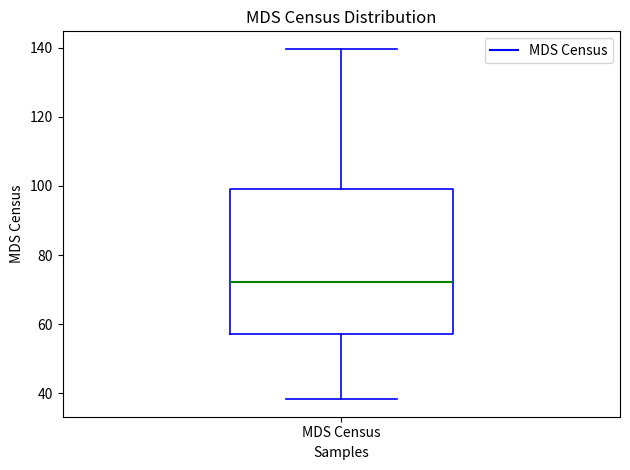

Read this box plot against the y-axis: the position of the median line, the range covered by the box, and the ends of both whiskers. The values are not printed on the chart, so give them approximately, as read against the axis.

median 72, box 58 to 100, whiskers 38 to 140